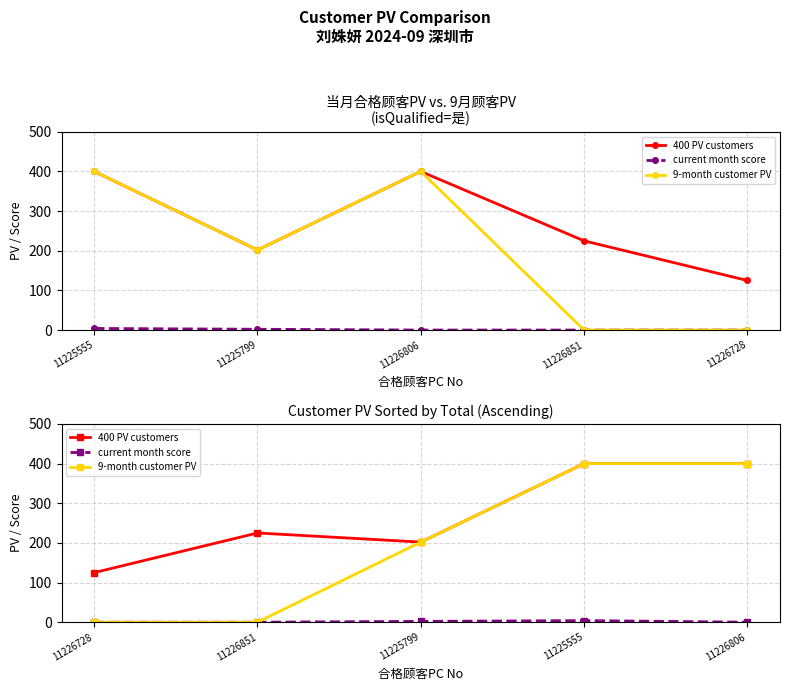

What is the average value of the current month score series?

1